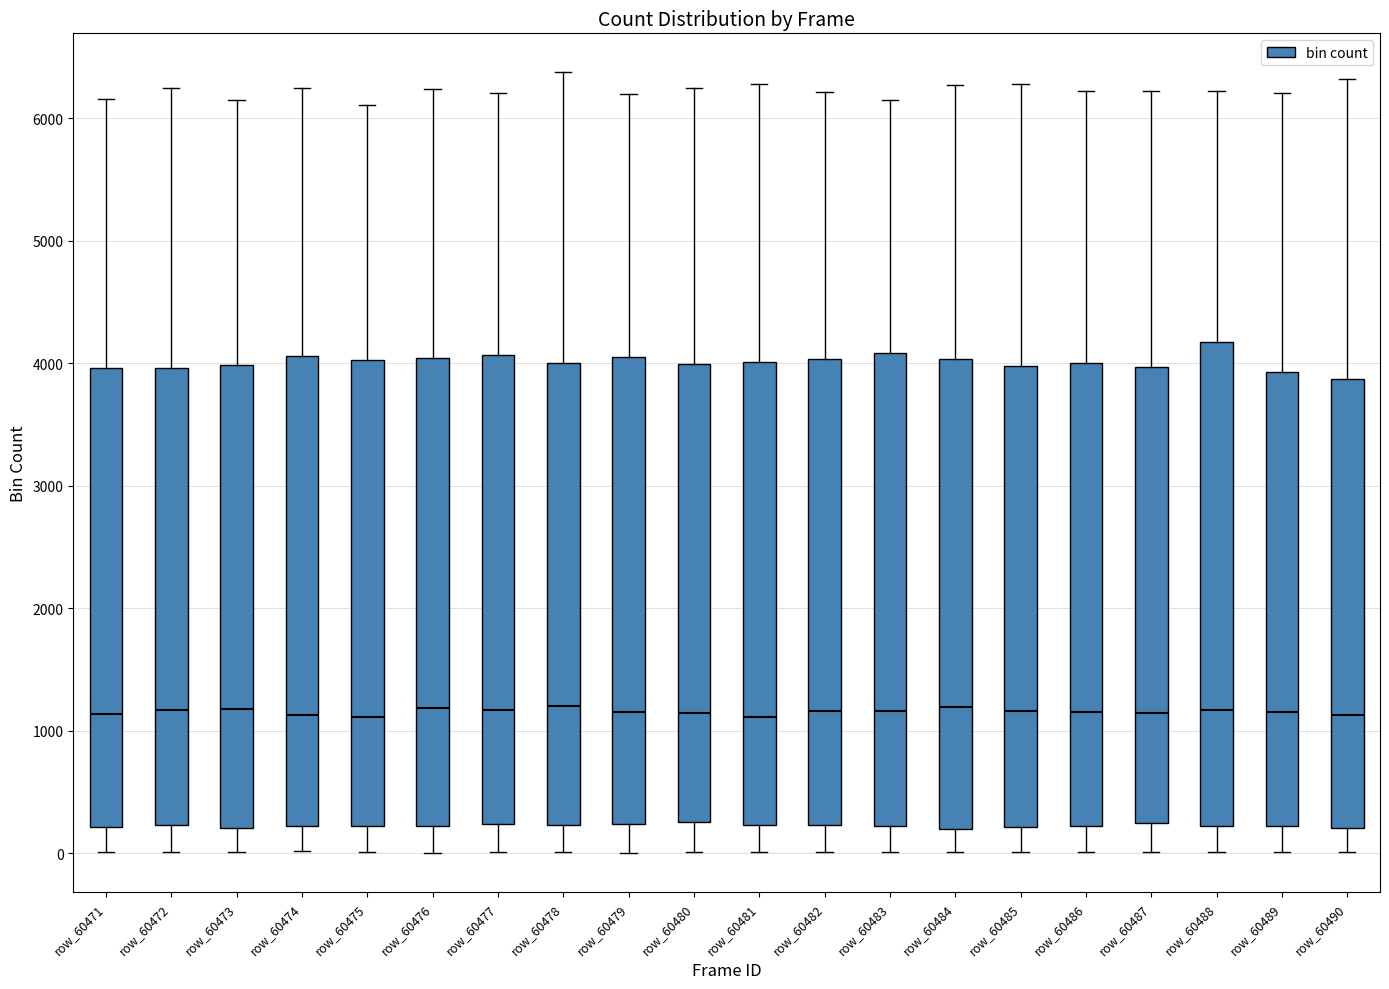

Reading left to right, transcribe this box plot: for each box, give where its median line is, the range the box spans, and where its two whiskers end, as read against the y-axis. The values are not printed on the chart, so give them approximately, as read against the axis.

row_60471: median 1100, box 200 to 4000, whiskers 0 to 6200
row_60472: median 1200, box 200 to 4000, whiskers 0 to 6200
row_60473: median 1200, box 200 to 4000, whiskers 0 to 6100
row_60474: median 1100, box 200 to 4100, whiskers 0 to 6200
row_60475: median 1100, box 200 to 4000, whiskers 0 to 6100
row_60476: median 1200, box 200 to 4000, whiskers 0 to 6200
row_60477: median 1200, box 200 to 4100, whiskers 0 to 6200
row_60478: median 1200, box 200 to 4000, whiskers 0 to 6400
row_60479: median 1200, box 200 to 4000, whiskers 0 to 6200
row_60480: median 1100, box 300 to 4000, whiskers 0 to 6200
row_60481: median 1100, box 200 to 4000, whiskers 0 to 6300
row_60482: median 1200, box 200 to 4000, whiskers 0 to 6200
row_60483: median 1200, box 200 to 4100, whiskers 0 to 6200
row_60484: median 1200, box 200 to 4000, whiskers 0 to 6300
row_60485: median 1200, box 200 to 4000, whiskers 0 to 6300
row_60486: median 1200, box 200 to 4000, whiskers 0 to 6200
row_60487: median 1100, box 200 to 4000, whiskers 0 to 6200
row_60488: median 1200, box 200 to 4200, whiskers 0 to 6200
row_60489: median 1200, box 200 to 3900, whiskers 0 to 6200
row_60490: median 1100, box 200 to 3900, whiskers 0 to 6300